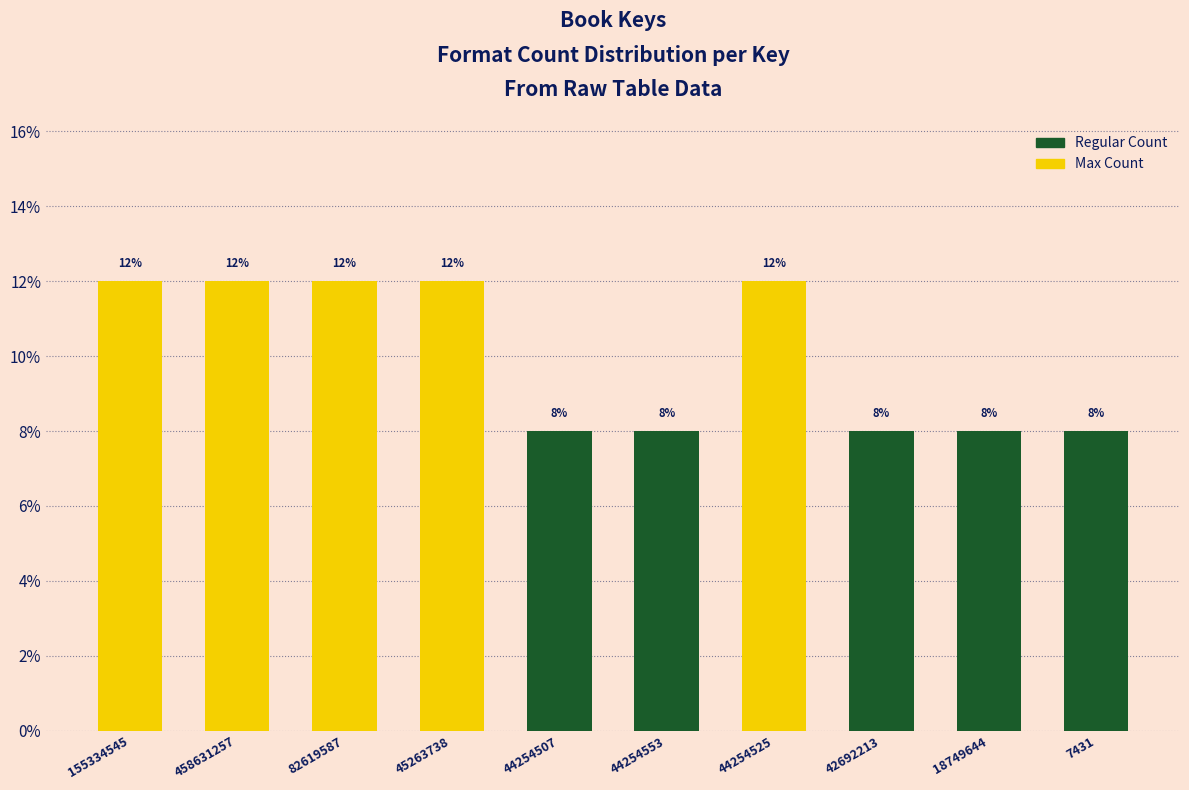

Reading right to left, extract all data points from this chart.

8	8	8	12	8	8	12	12	12	12